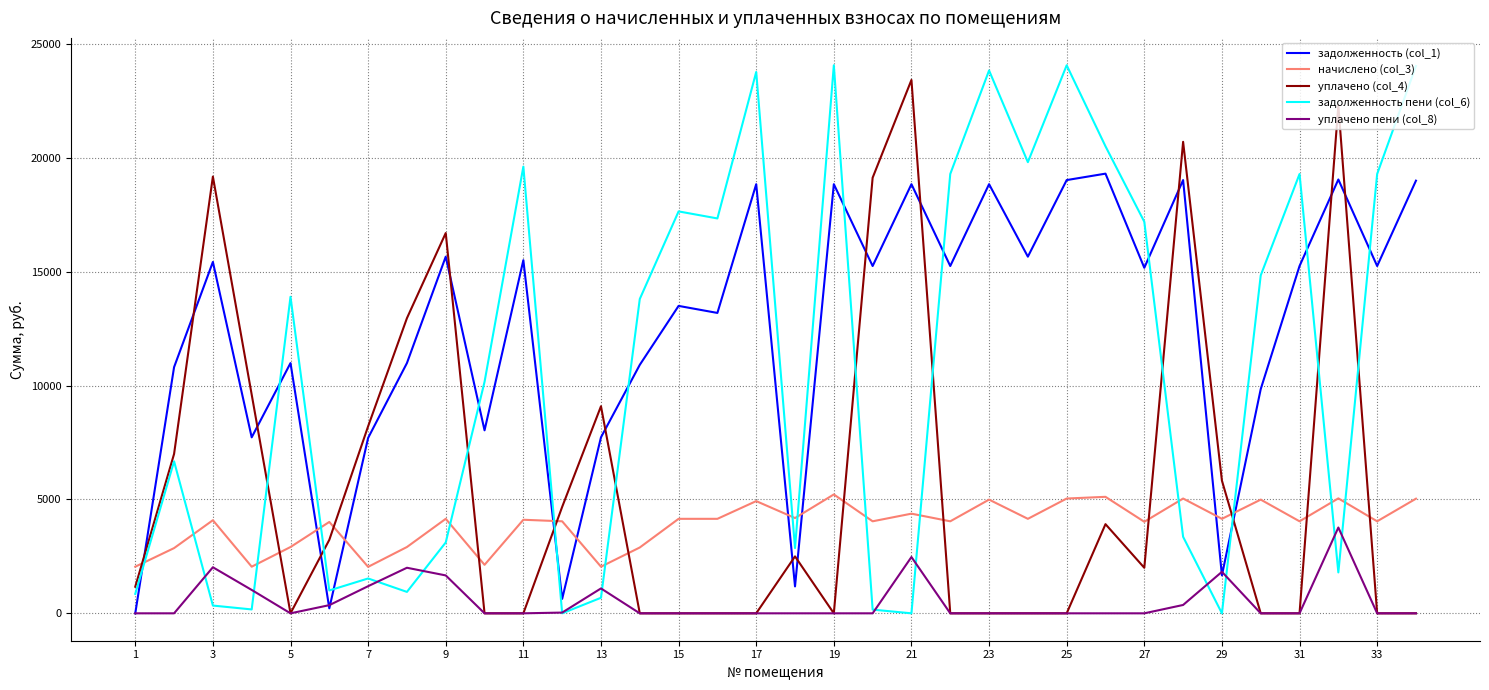

True or false: задолженность (col_1) and уплачено (col_4) cross at least once.

True